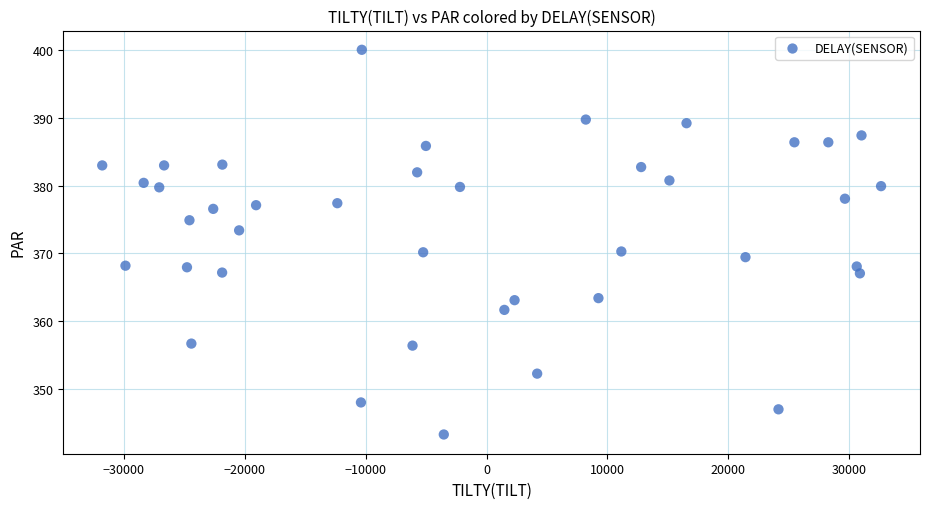

What is the range of X values (max minus min)?

64404.0